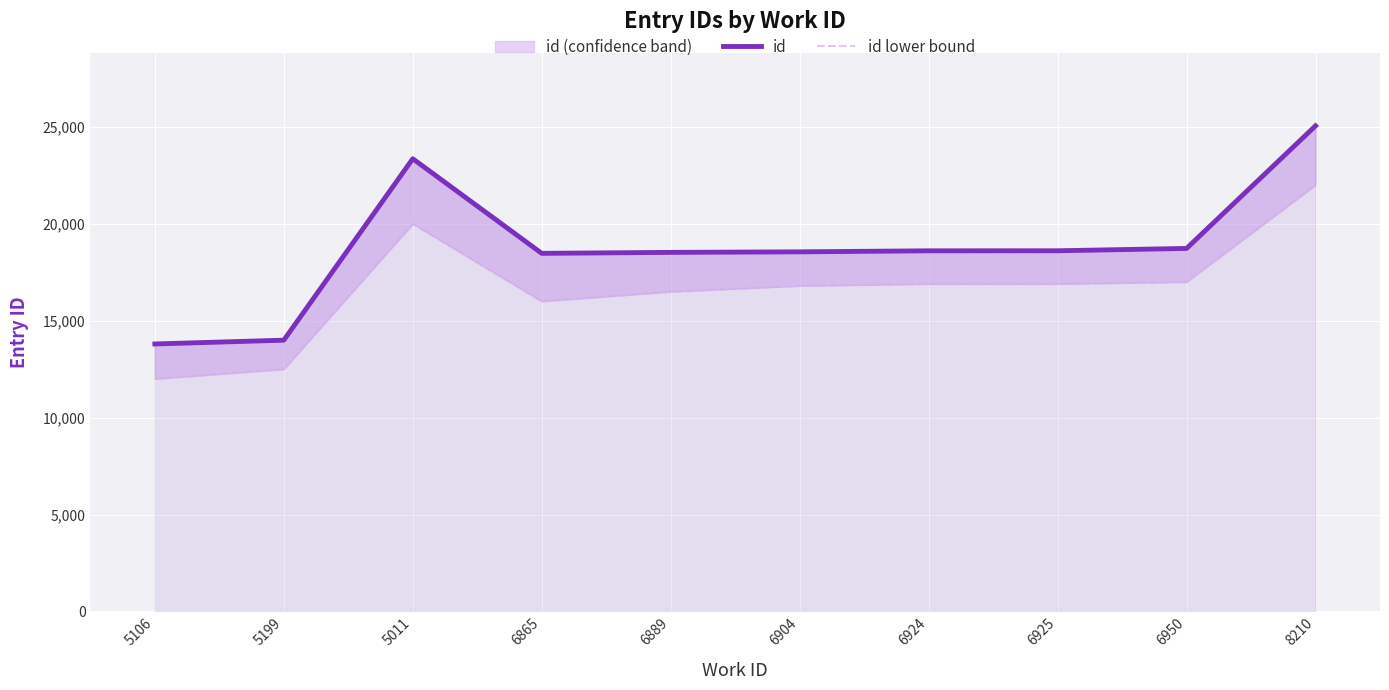

What is the label of the 9th point from the right?

5199